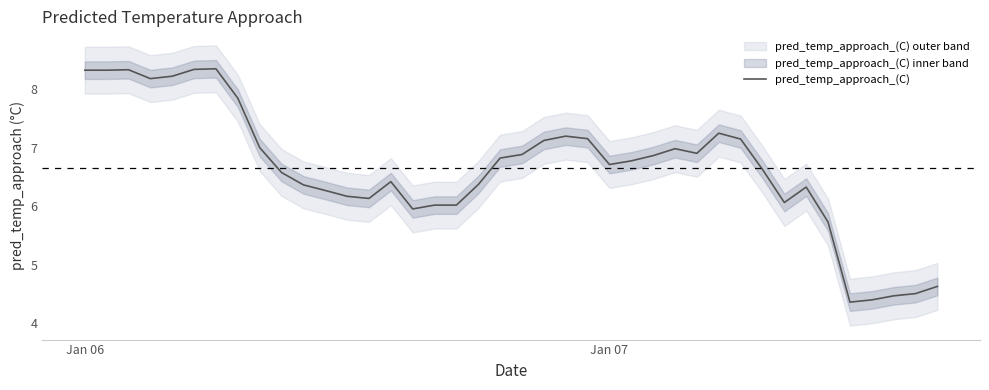

Reading left to right, list all the values displayed in this chart.

8.3	8.3	8.3	8.2	8.2	8.3	8.3	7.8	7.0	6.6	6.4	6.3	6.2	6.1	6.4	6.0	6.0	6.0	6.4	6.8	6.9	7.1	7.2	7.2	6.7	6.8	6.9	7.0	6.9	7.2	7.1	6.6	6.1	6.3	5.7	4.4	4.4	4.5	4.5	4.6